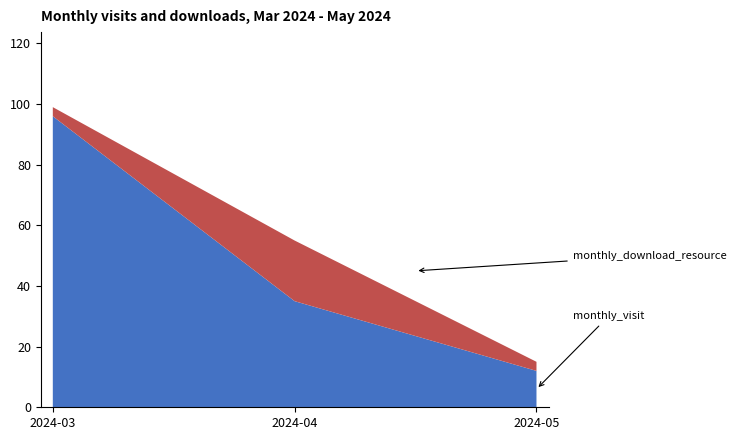

Reading left to right, transcribe all the data shown in this chart.

monthly_visit: 96	35	12
monthly_download_resource: 3	20	3